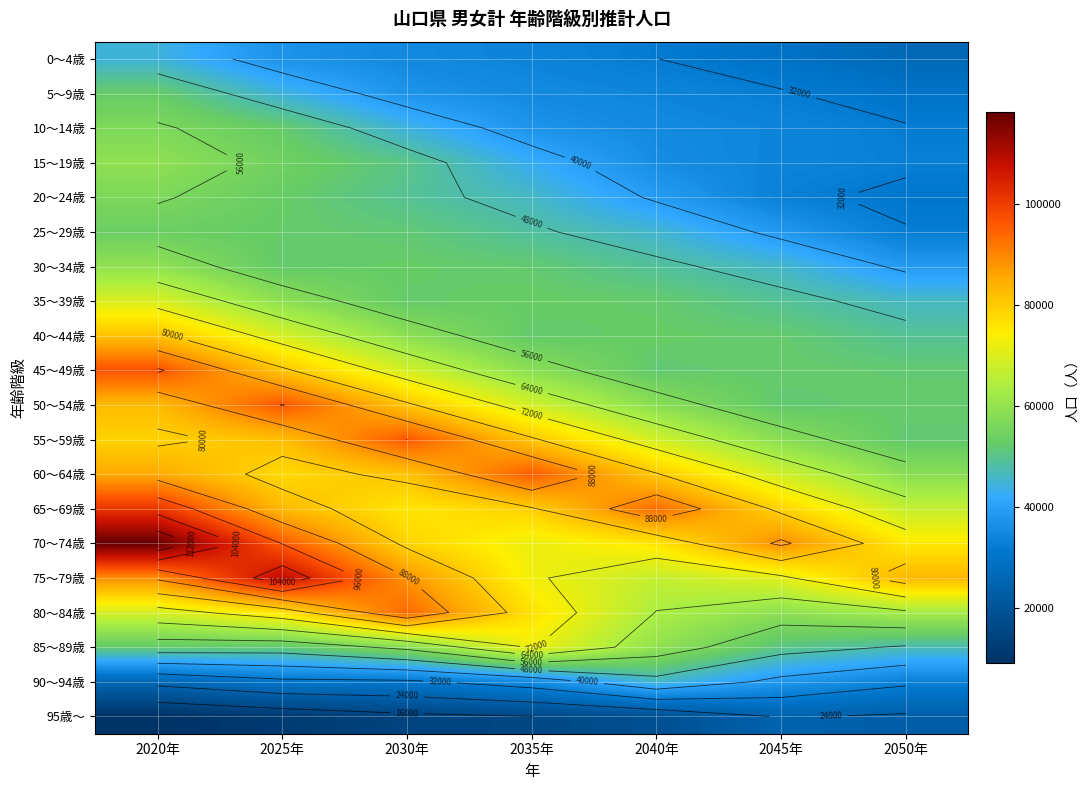

What is the difference between the maximum and second lowest values in the 85～89歳 series?

21939